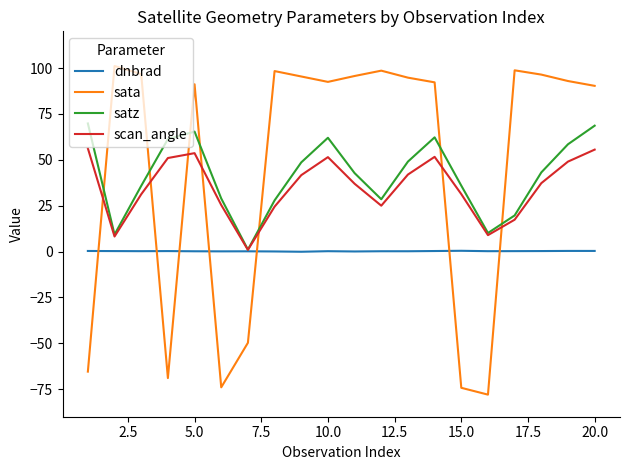

What is the minimum value shown in the chart?

-78.0